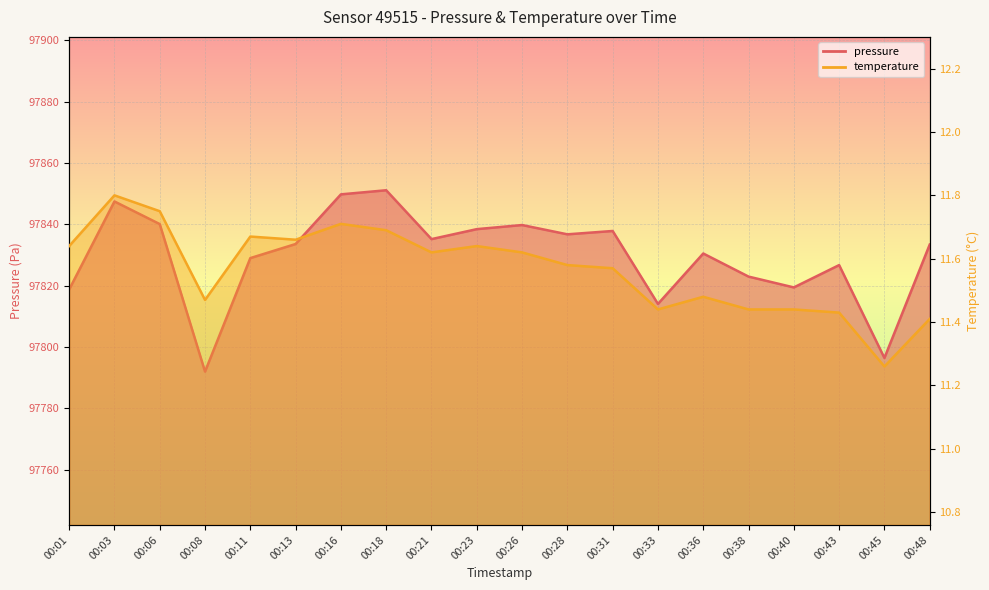

What are all the series names shown in the legend?

pressure, temperature